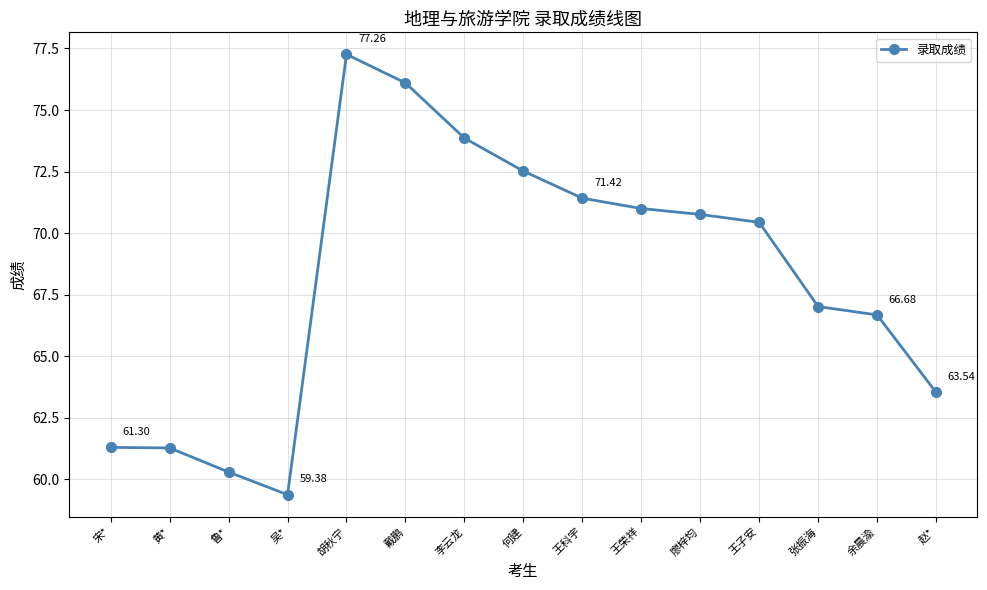

What is the difference between the maximum and minimum values?

17.9